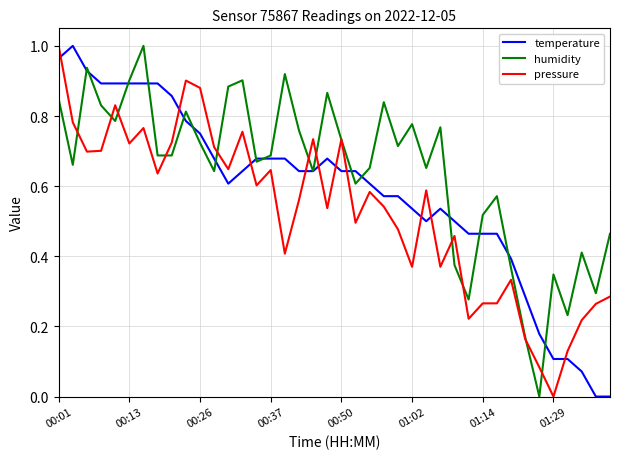

Which series has the largest total across all categories?

humidity